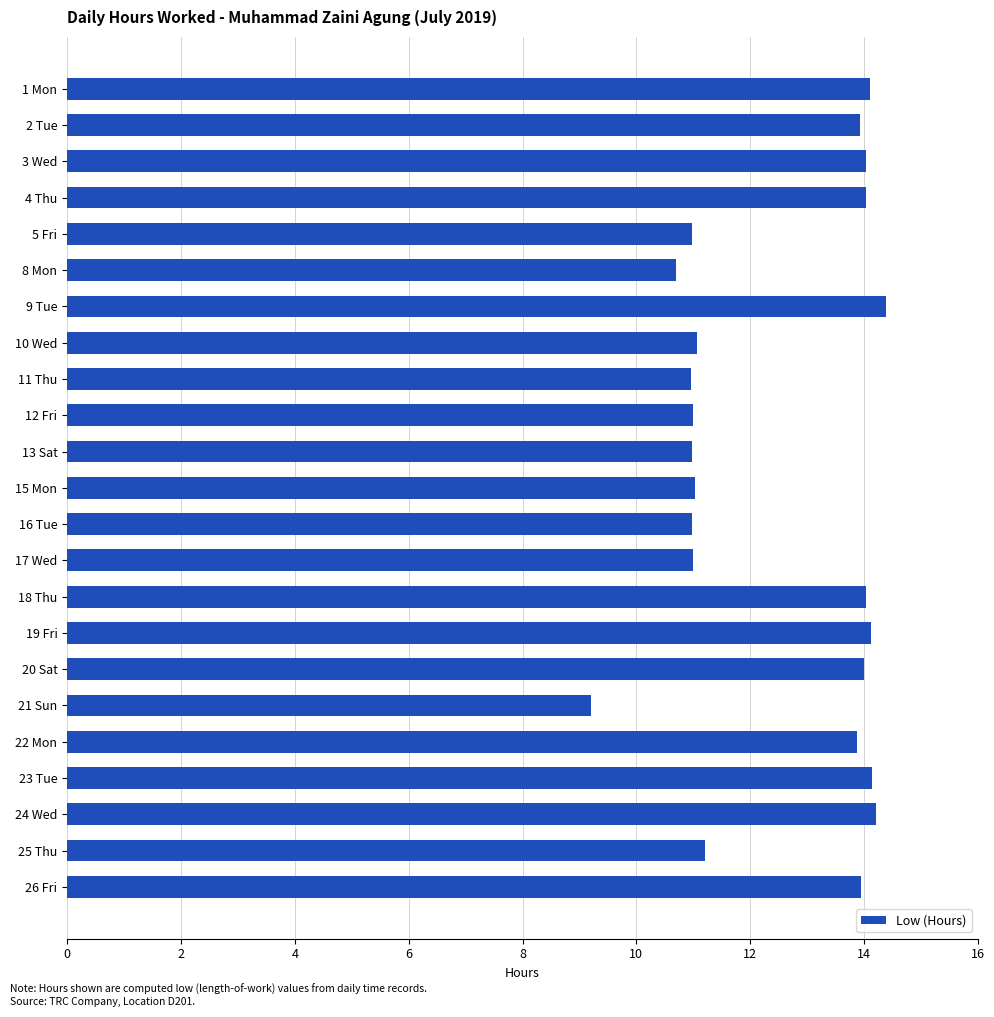

What is the difference between the values at 25 Thu and 21 Sun?

2.0